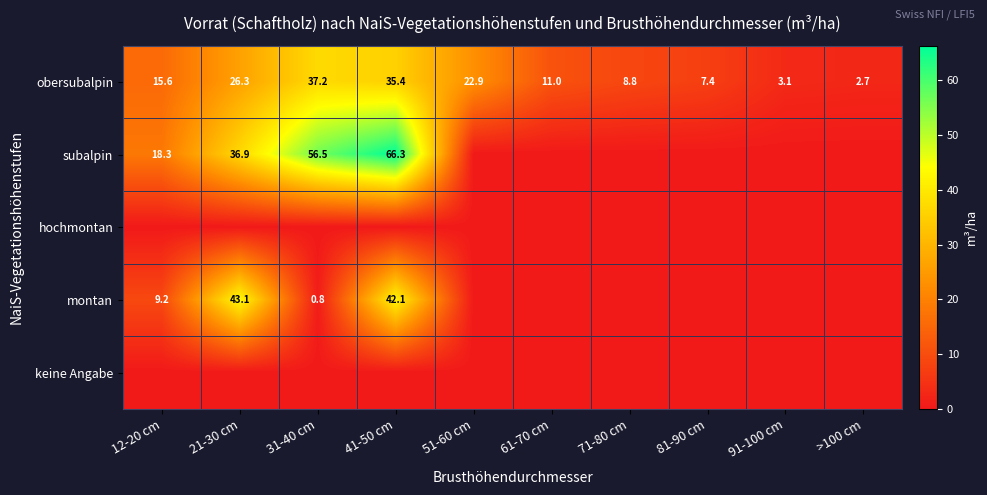

At which label does obersubalpin first exceed 15?

12-20 cm